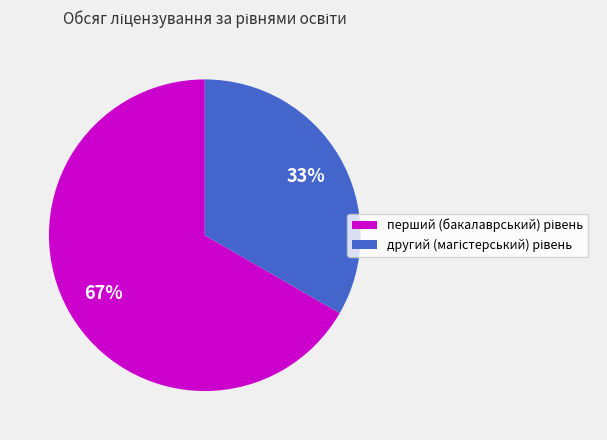

Does any single category account for the majority?

Yes